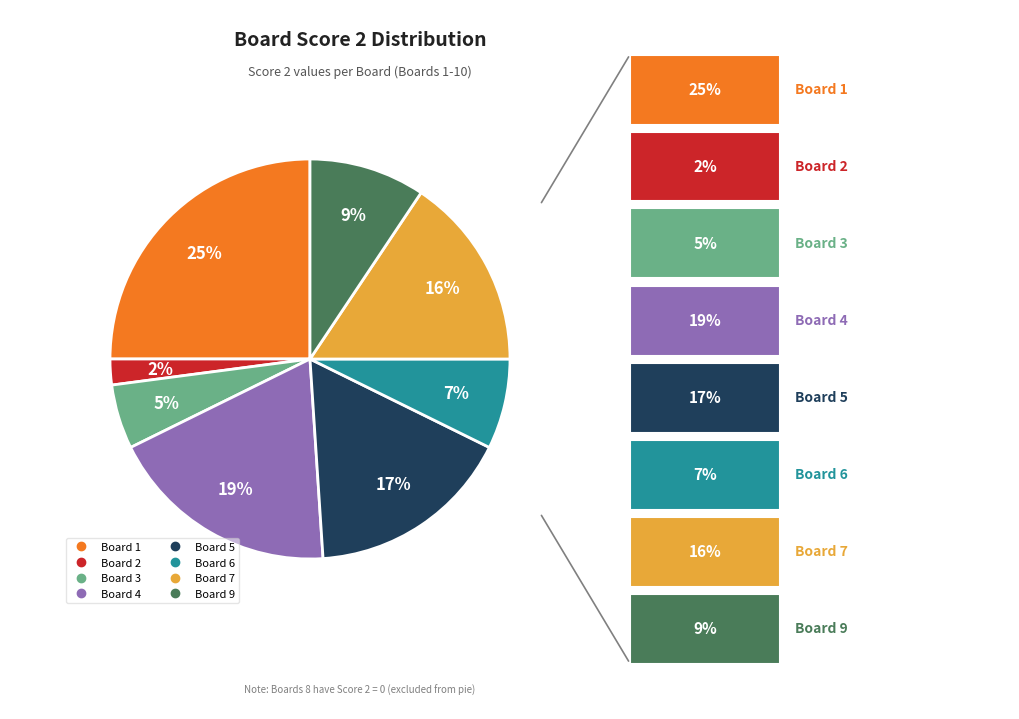

To the nearest percent, what is the difference between the largest and smallest slice percentages?

23%